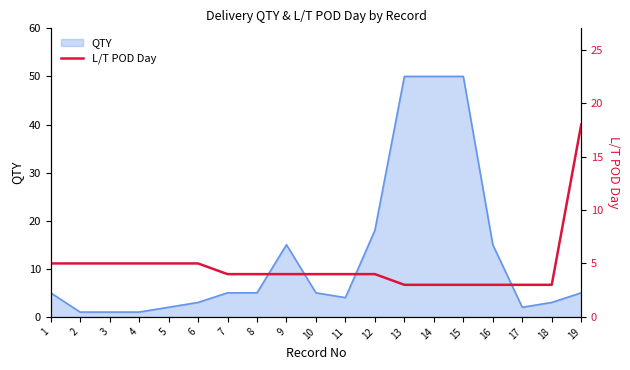

Is it true that the value at 18 is 3?

True